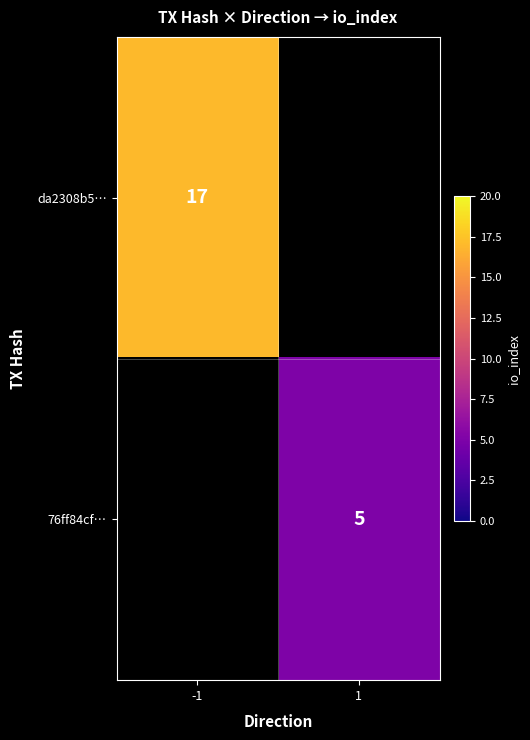

What is the greatest value displayed?

17.0